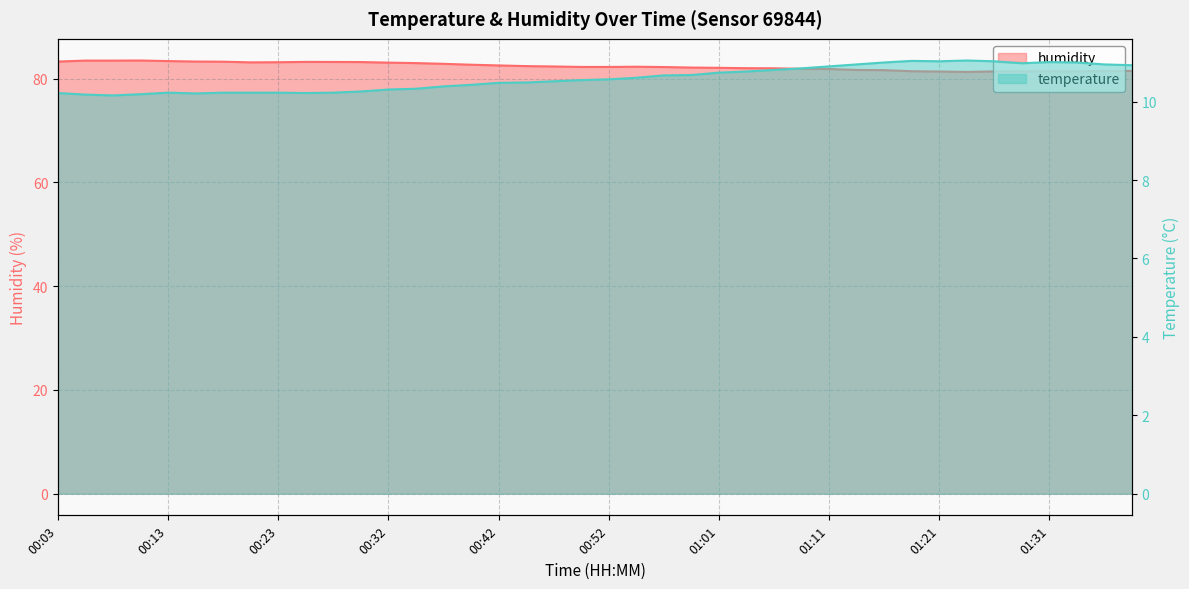

True or false: humidity has more than 1 points higher than both neighbors.

True